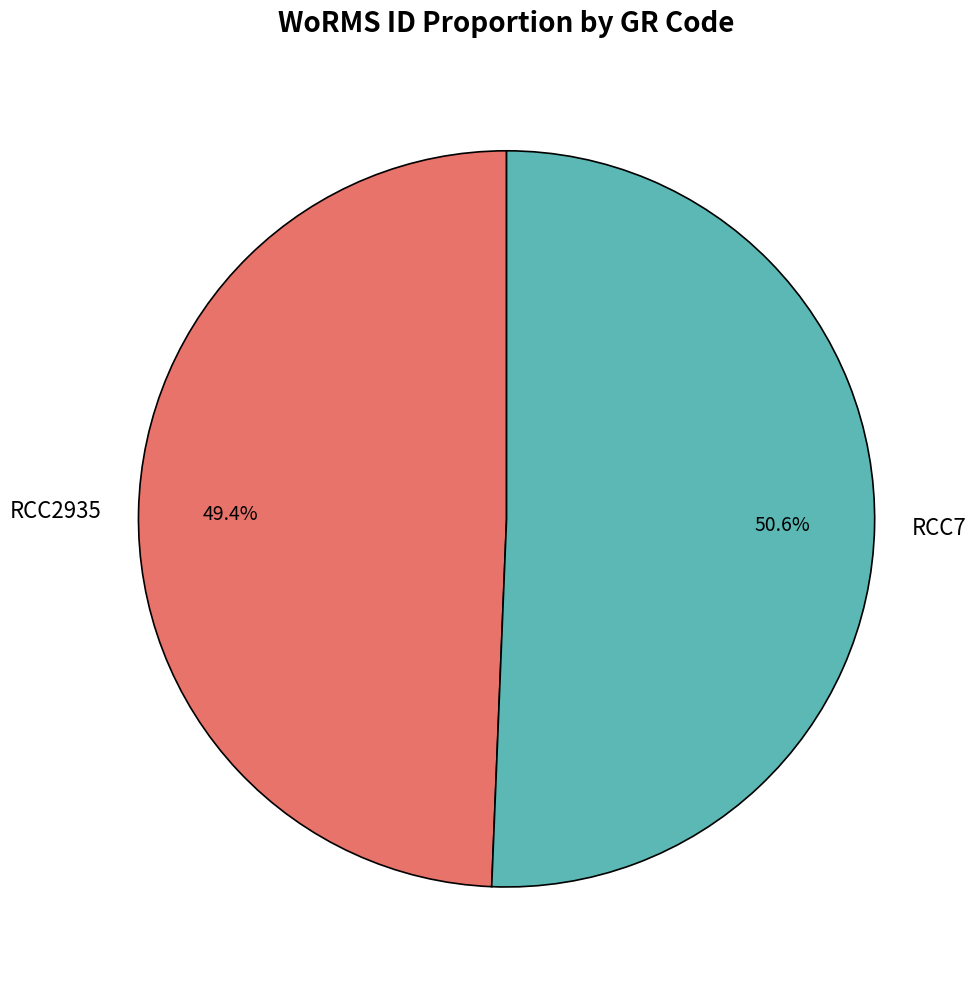

To the nearest percent, what is the difference between the RCC7 and RCC2935 slice percentages?

1%